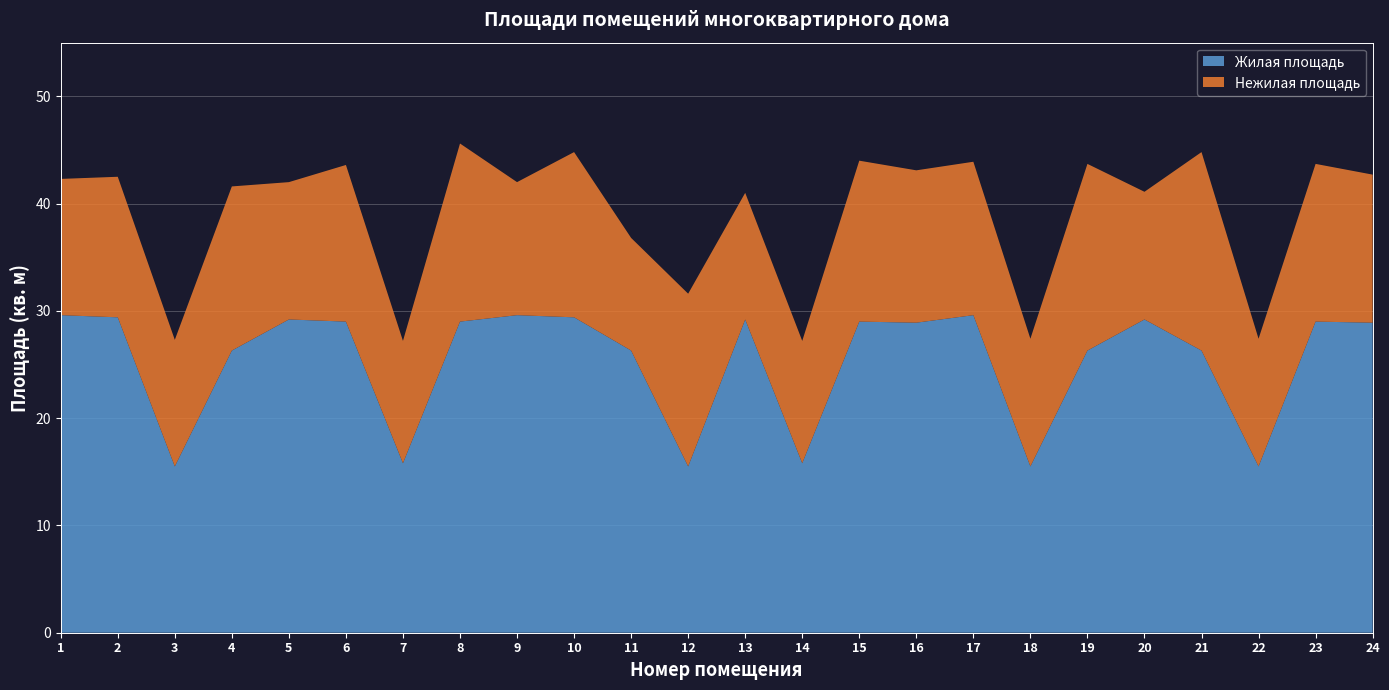

Reading left to right, list all the values displayed in this chart.

Общая площадь: 1=42.3	2=42.5	3=27.3	4=41.6	5=42.0	6=43.6	7=27.2	8=45.6	9=42.0	10=44.8	11=36.8	12=31.6	13=41.0	14=27.2	15=44.0	16=43.1	17=43.9	18=27.4	19=43.7	20=41.1	21=44.8	22=27.4	23=43.7	24=42.7
Жилая площадь: 1=29.6	2=29.4	3=15.5	4=26.3	5=29.2	6=29.0	7=15.8	8=29.0	9=29.6	10=29.4	11=26.3	12=15.5	13=29.2	14=15.8	15=29.0	16=28.9	17=29.6	18=15.5	19=26.3	20=29.2	21=26.3	22=15.5	23=29.0	24=28.9